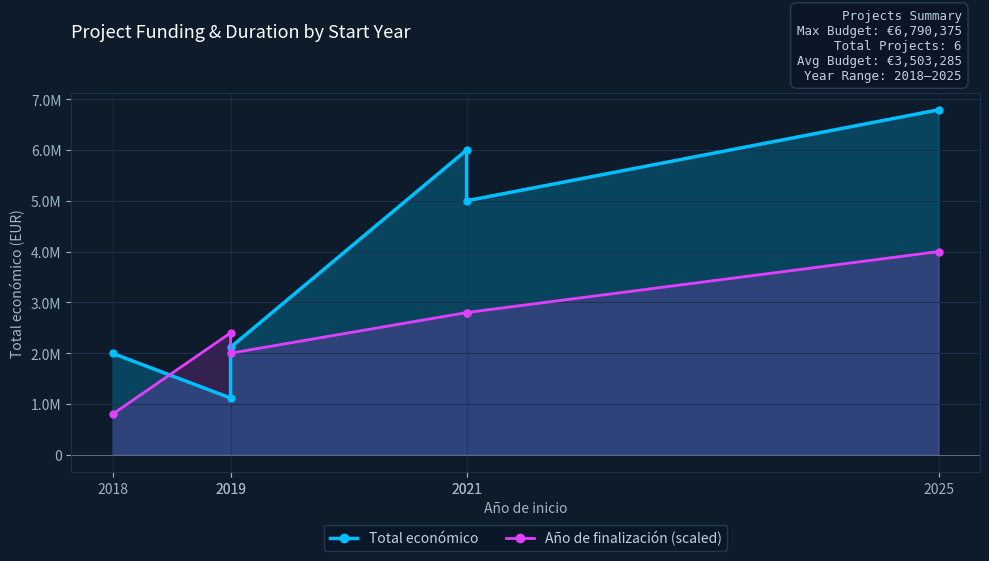

Is the value of Año de finalización (scaled) at 2021 greater than the value of Total económico at 2021?

No